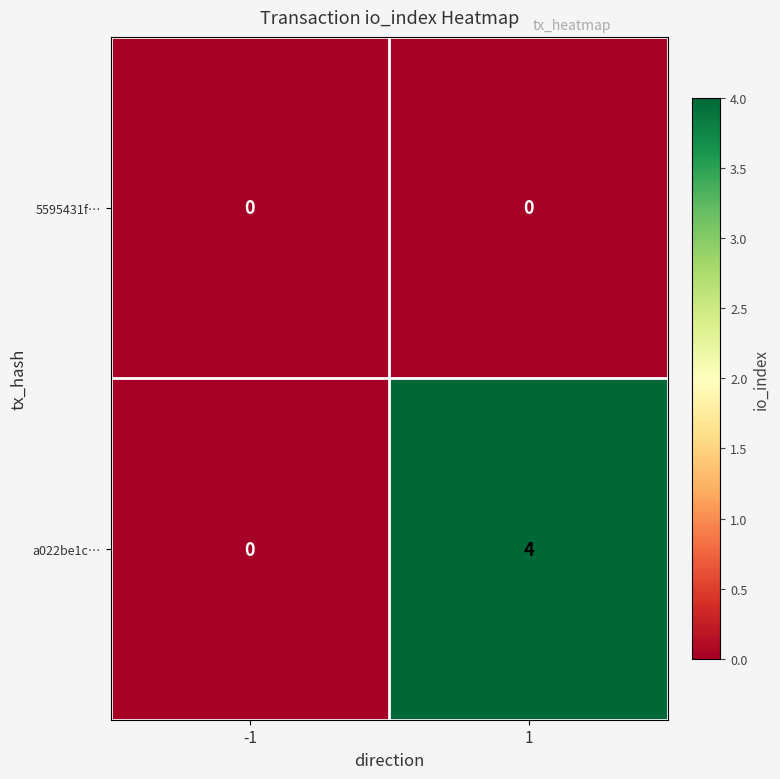

What is the difference between the maximum and minimum values in the a022be1c… series?

4